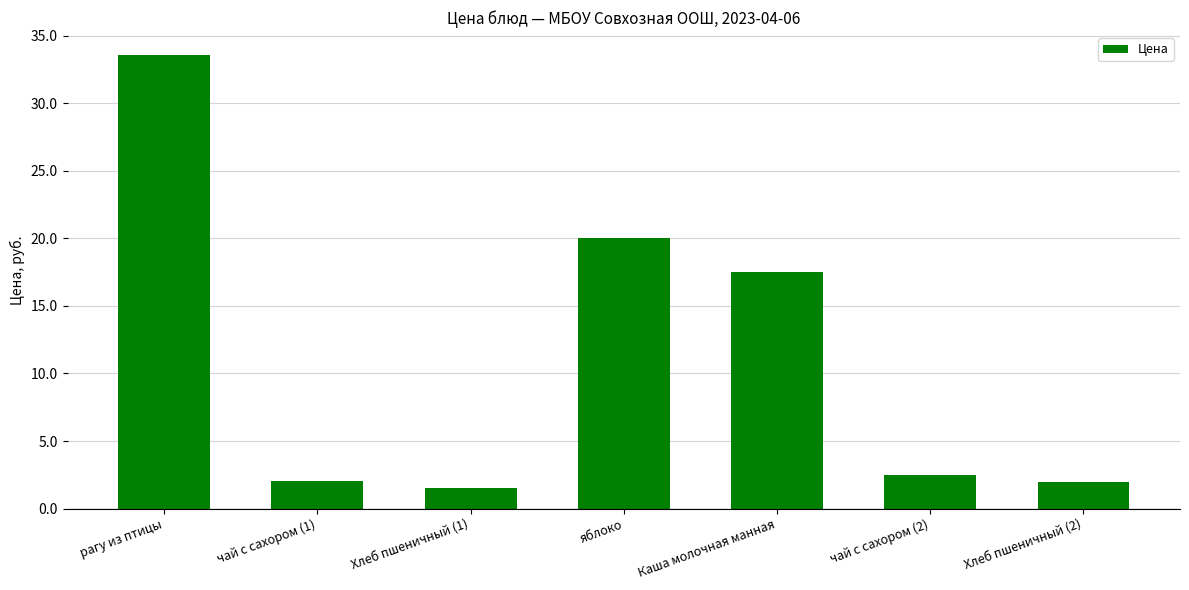

What position from the right is яблоко?

4